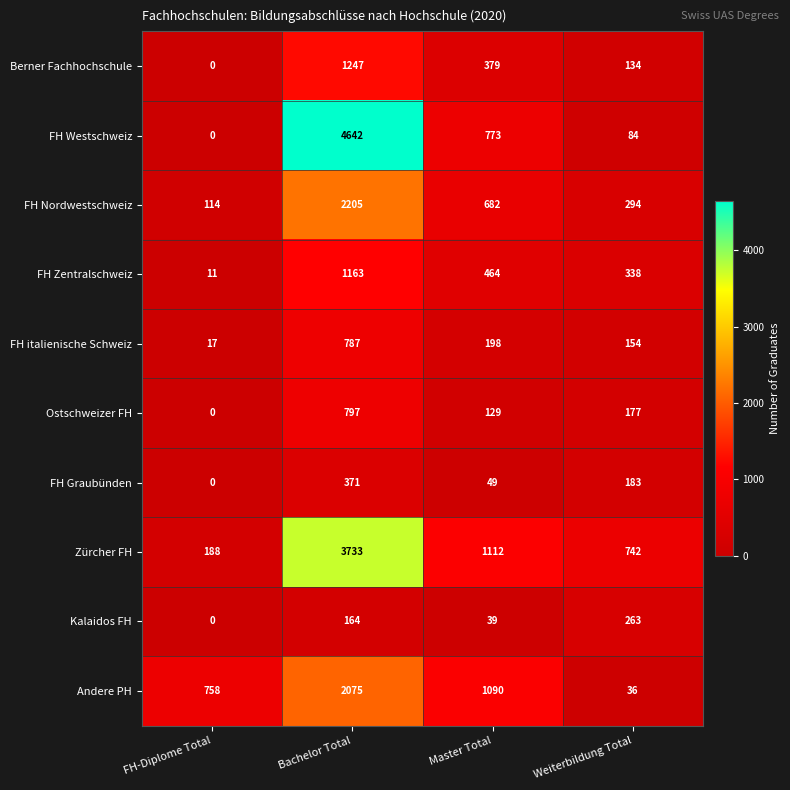

The value of FH italienische Schweiz at Master Total is 291. True or false?

False